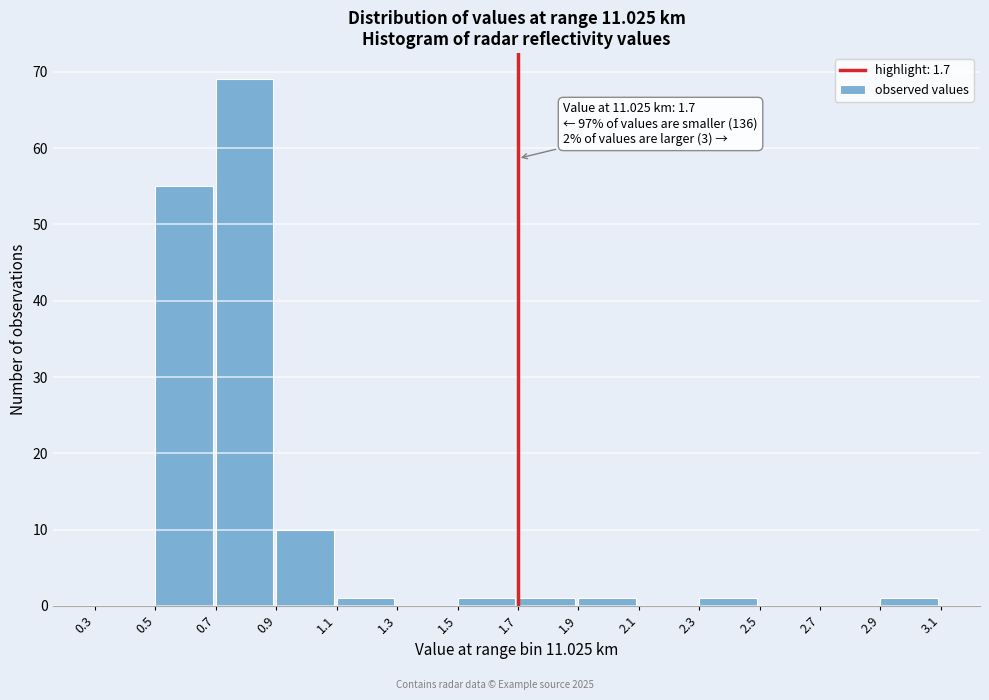

Over which range of the x-axis is the bar tallest?

0.7 to 0.9